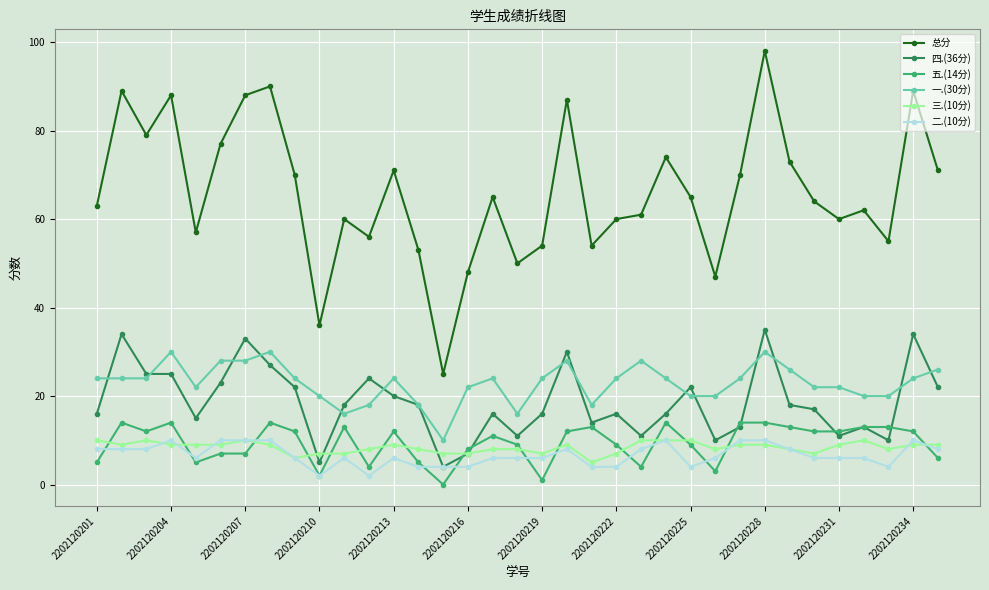

True or false: 三.(10分) and 总分 cross at least once.

False